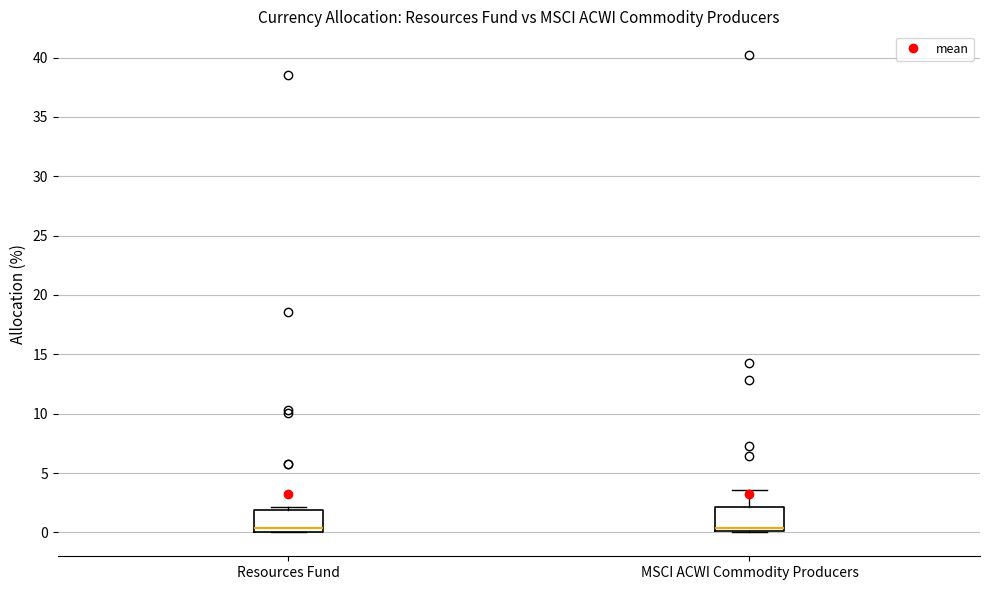

Reading left to right, transcribe this box plot: for each box, give where its median line is, the range the box spans, and where its two whiskers end, as read against the y-axis. The values are not printed on the chart, so give them approximately, as read against the axis.

Resources Fund: median 0.5, box 0.0 to 2.0, whiskers 0.0 to 2.0 (just above the box's upper edge)
MSCI ACWI Commodity Producers: median 0.5, box 0.0 to 2.0, whiskers 0.0 to 3.5